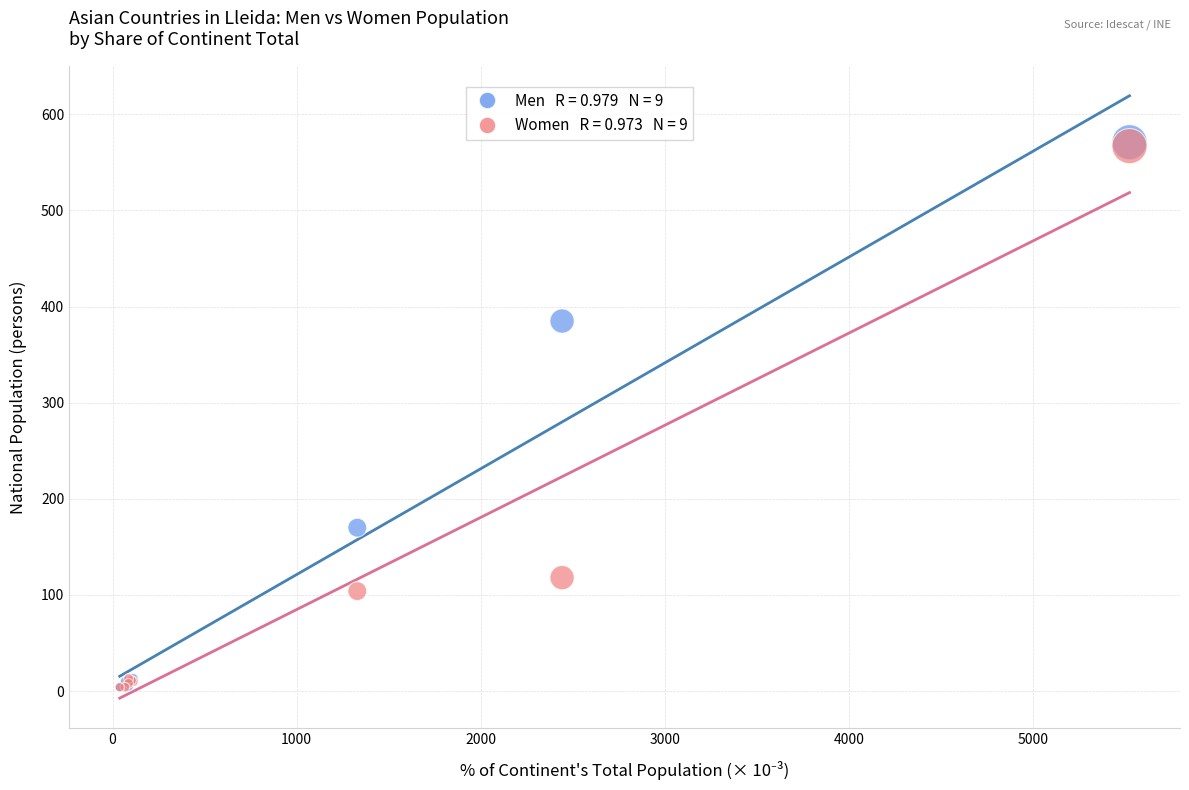

Across all series, what Y value is closest to 287?

385